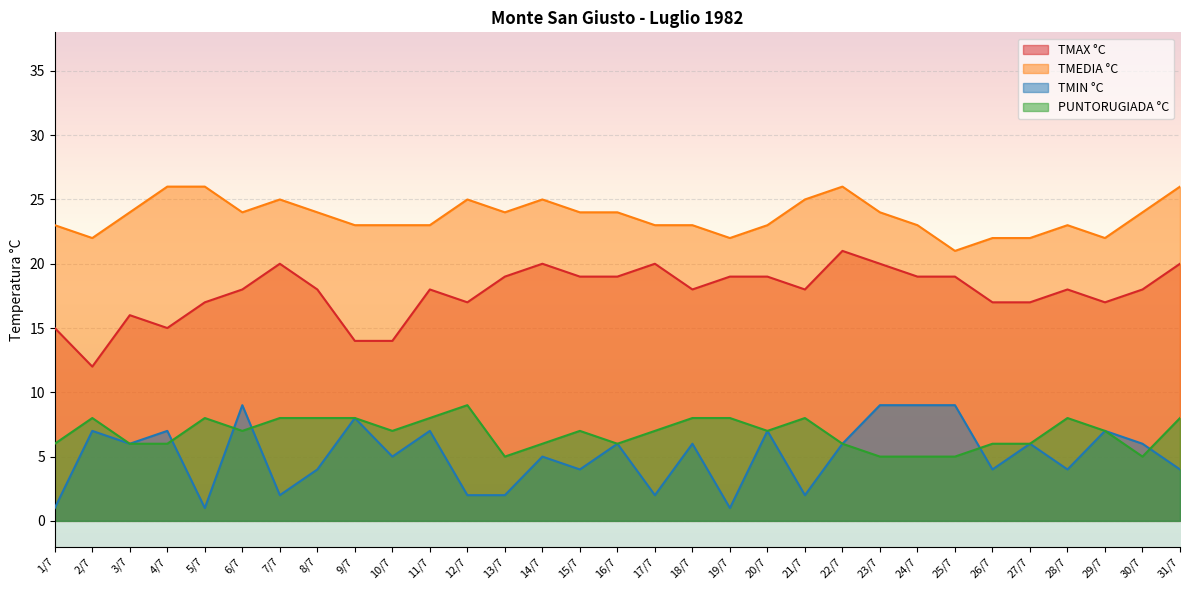

At which label does TMAX °C reach its minimum?

2/7